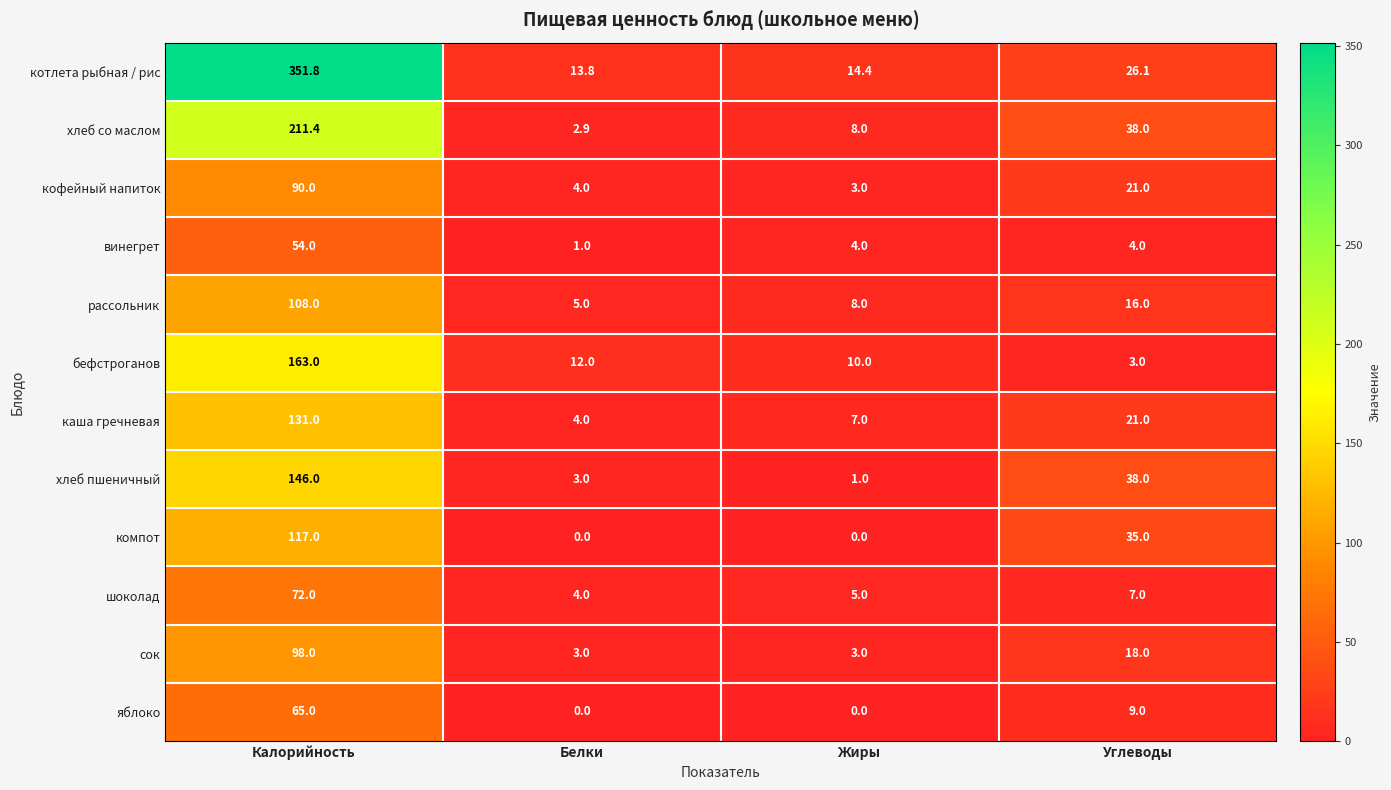

Which series has the widest spread of values?

котлета рыбная / рис